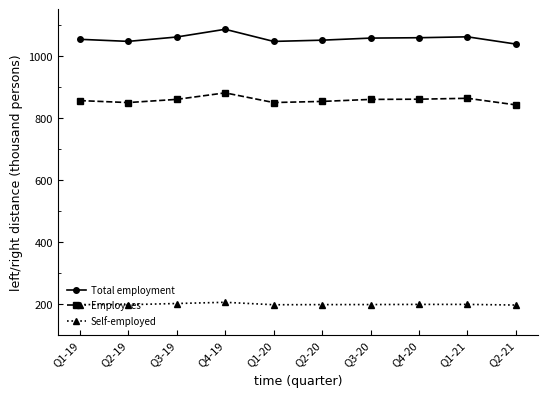

At Q4-19, list the series in order from largest to smallest.

Total employment, Employees, Self-employed